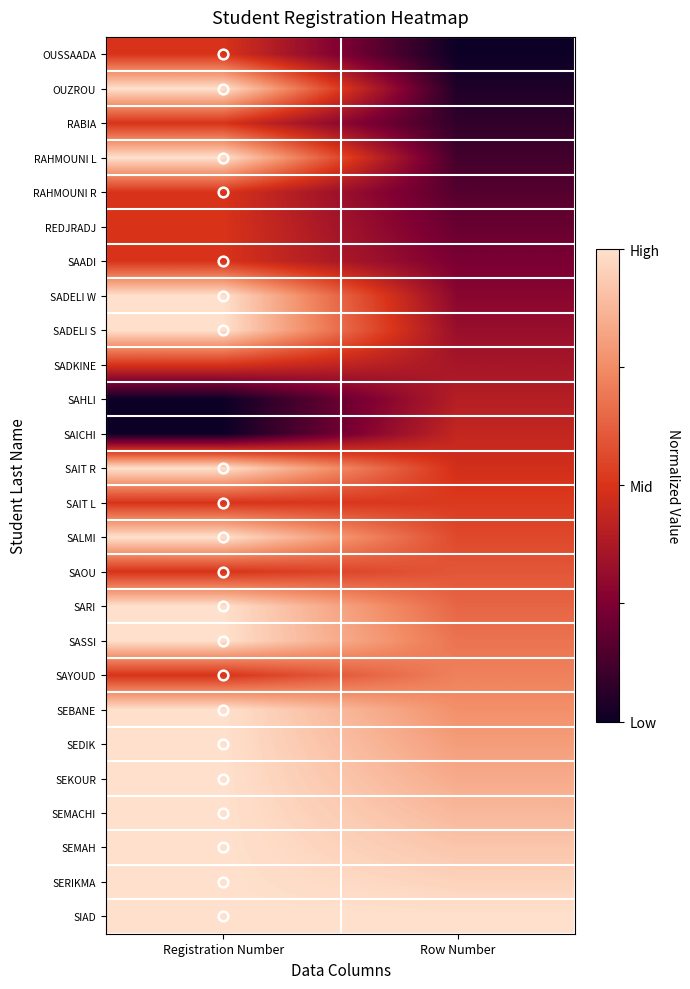

At how many categories does at least one series exceed 0?

2